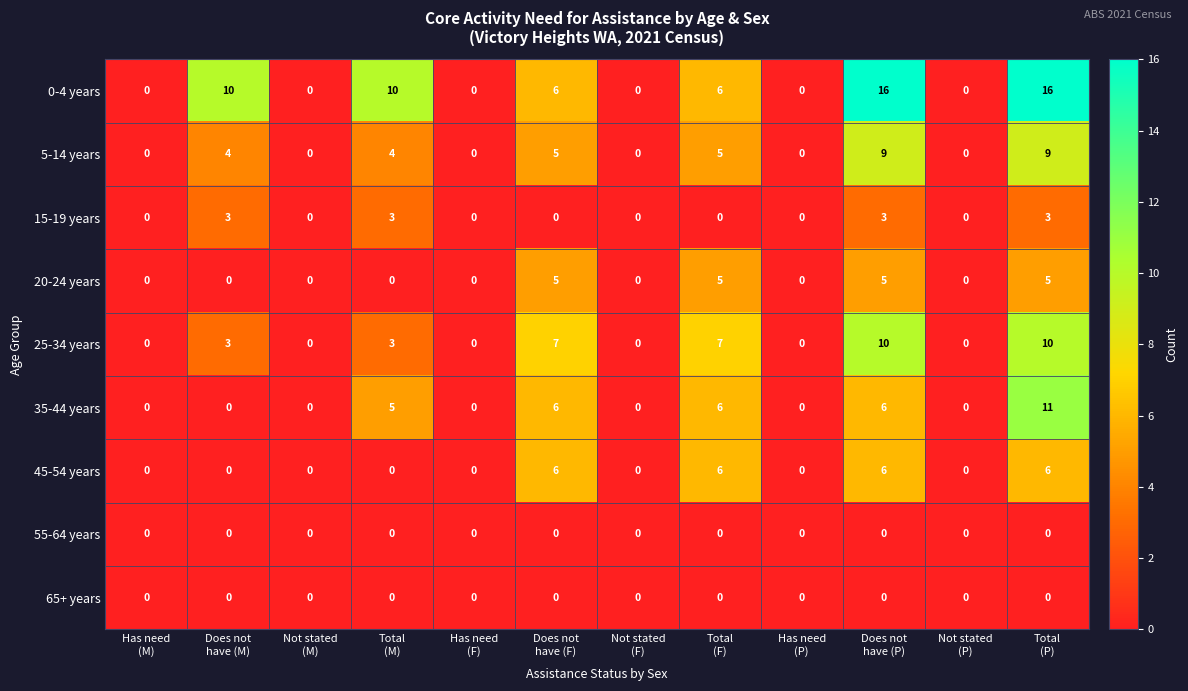

What is the difference between the maximum and second lowest values in the 0-4 years series?

16